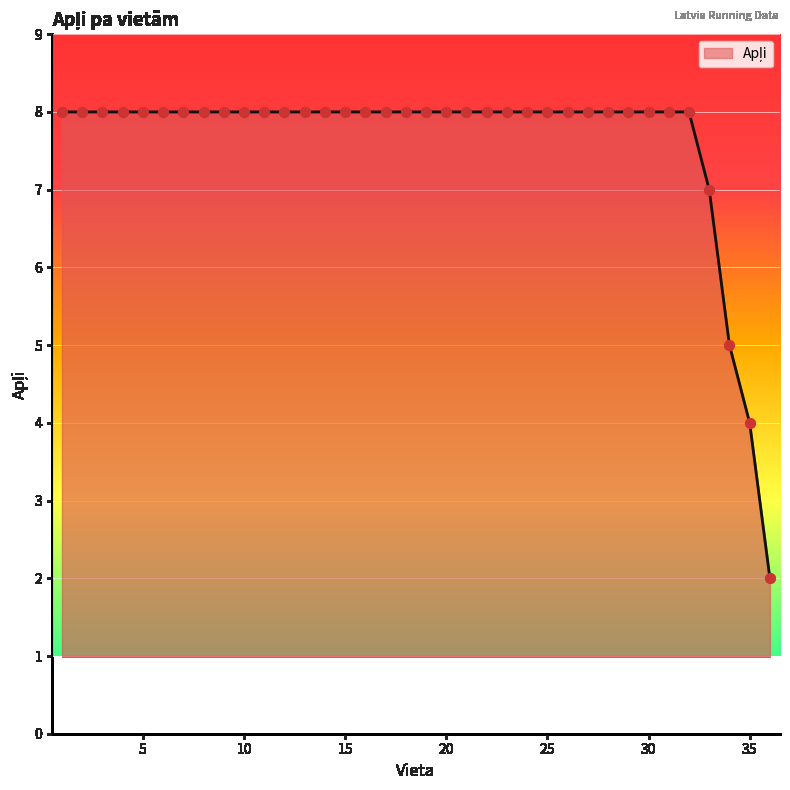

What is the maximum value shown in the chart?

8